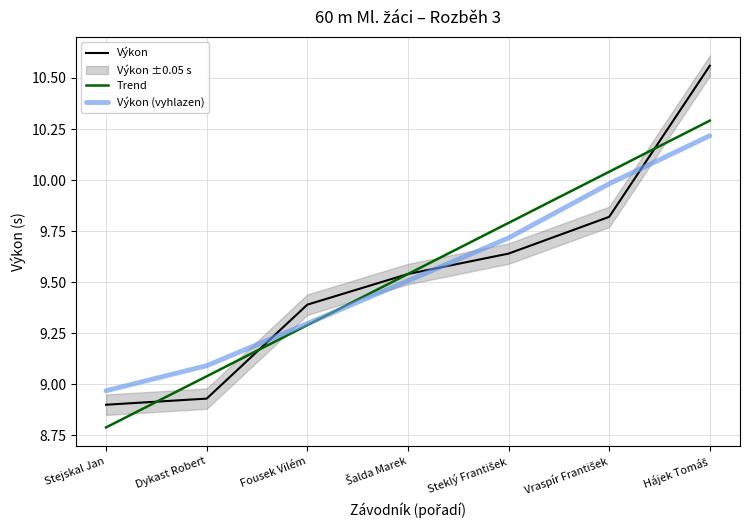

Does the chart display data point markers on the line(s)?

No